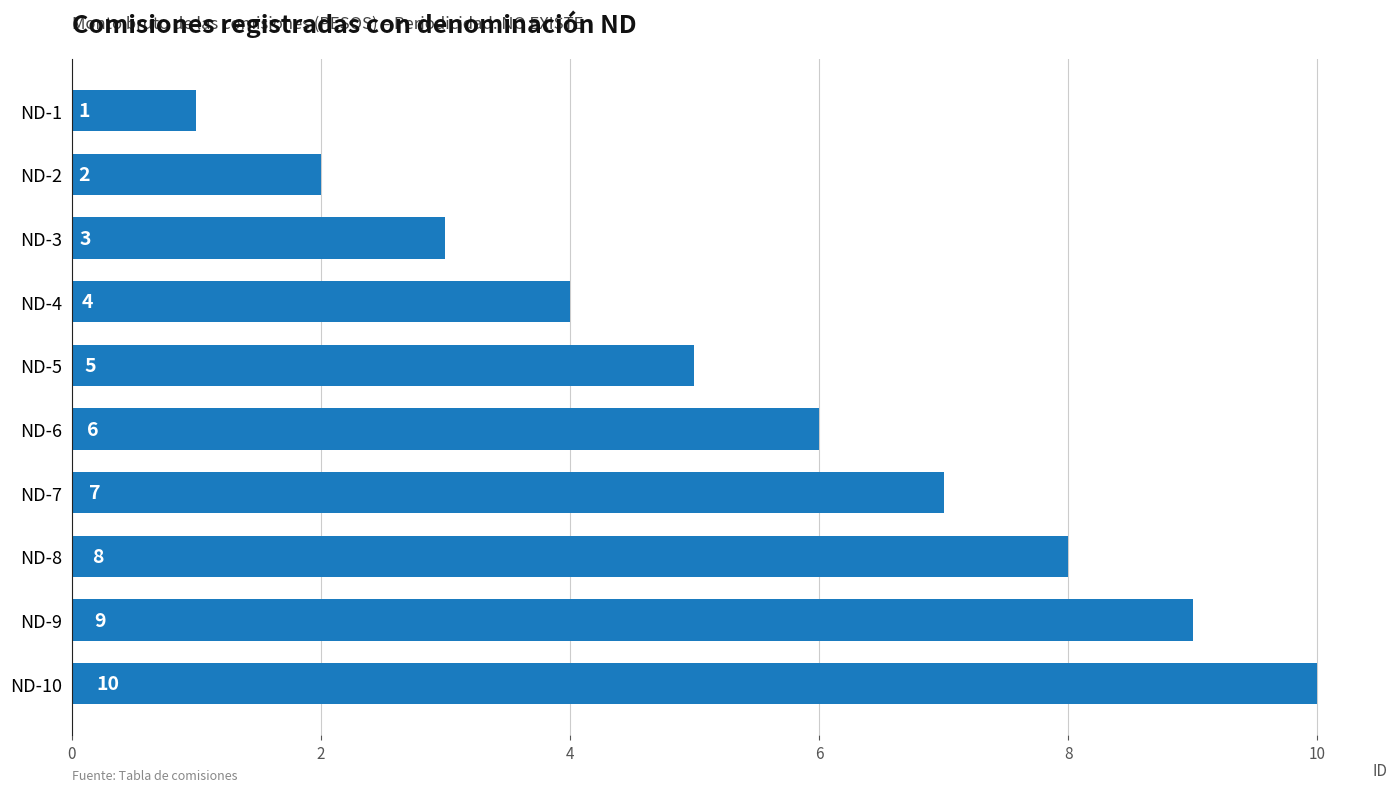

Which label corresponds to the largest value in the chart?

ND-10